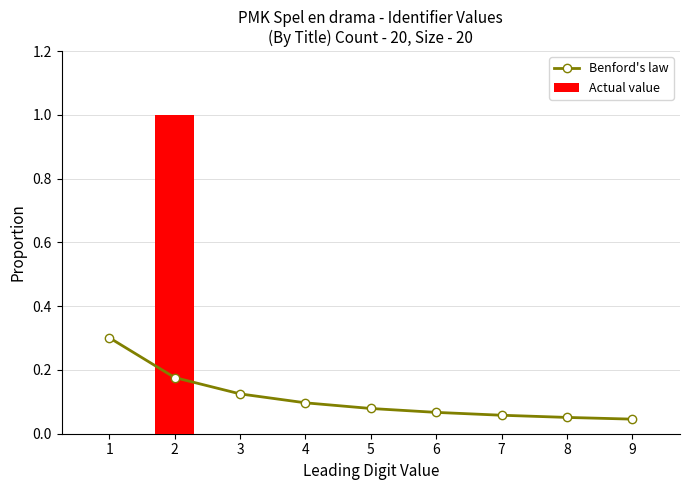

Does the chart contain any negative values?

No